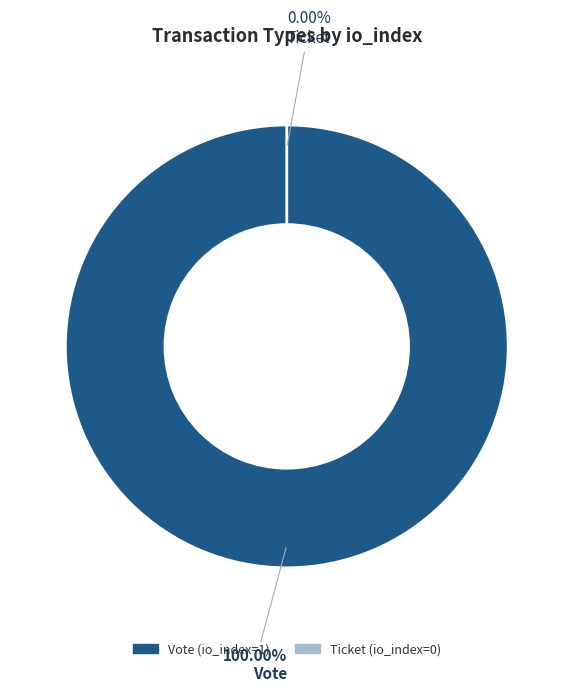

Does Vote (io_index=1) represent more than half of the total?

Yes